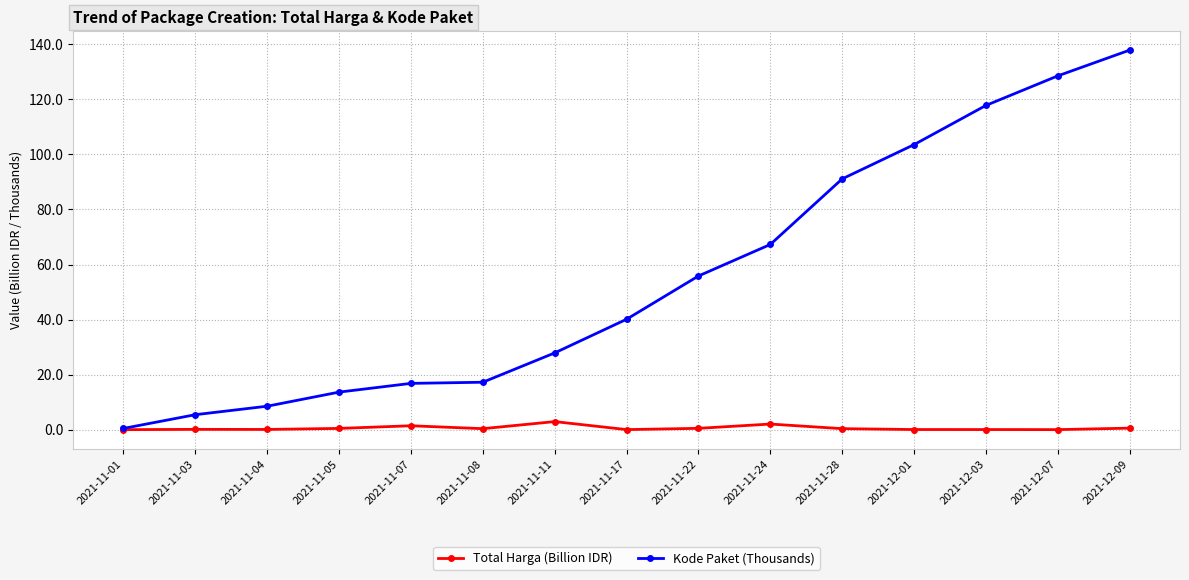

Which series has the widest spread of values?

Kode Paket (Thousands)